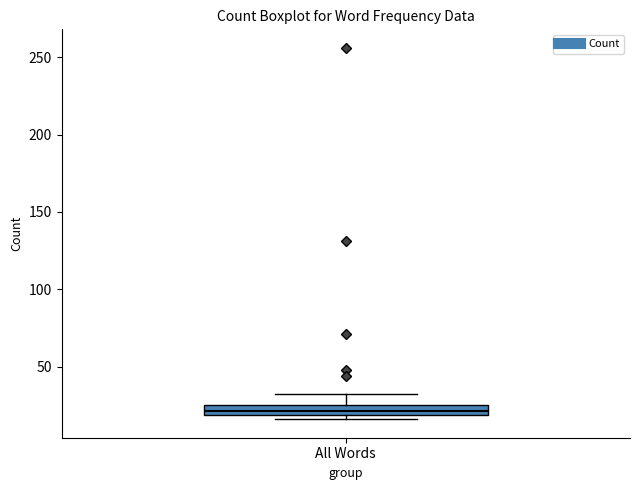

Where does the upper whisker of the box for All Words end on the y-axis? The values are not printed on the chart, so give them approximately, as read against the axis.

30